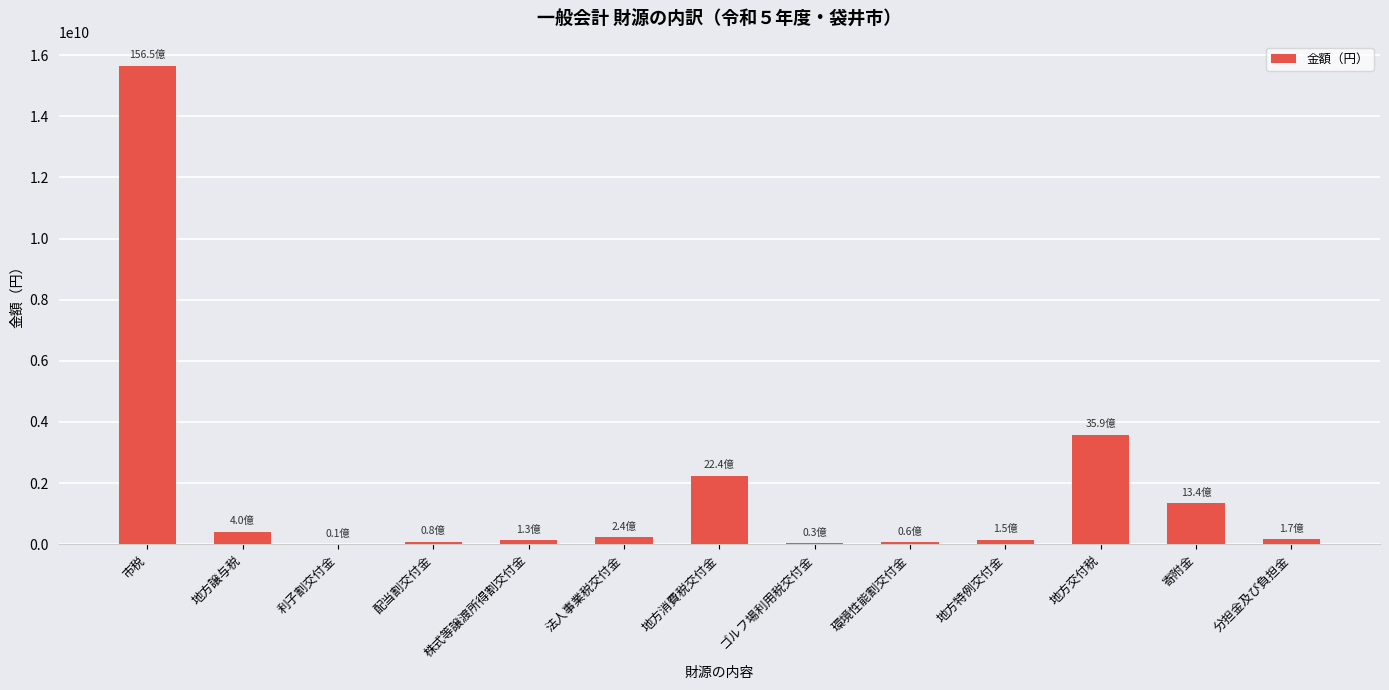

What is the sum of the values at 市税 and 寄附金?

16992475293